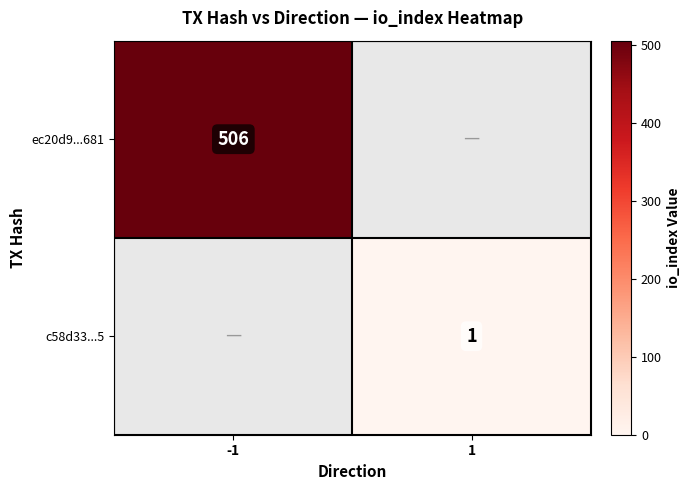

The ec20d9...681 series shows 820 at -1. True or false?

False